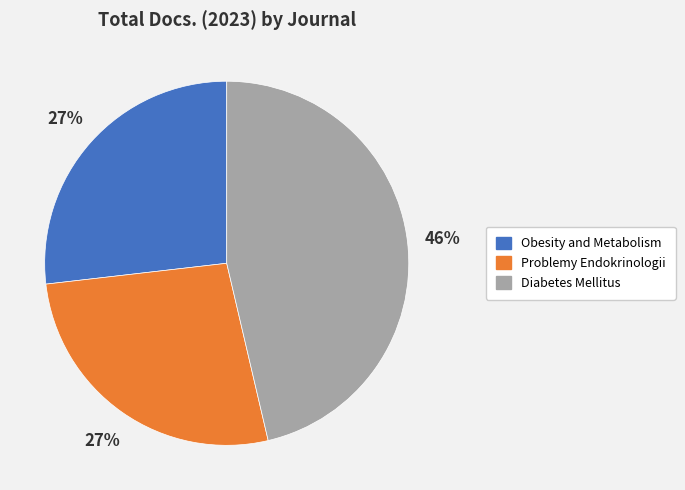

Is there any slice that represents more than half of the pie?

No